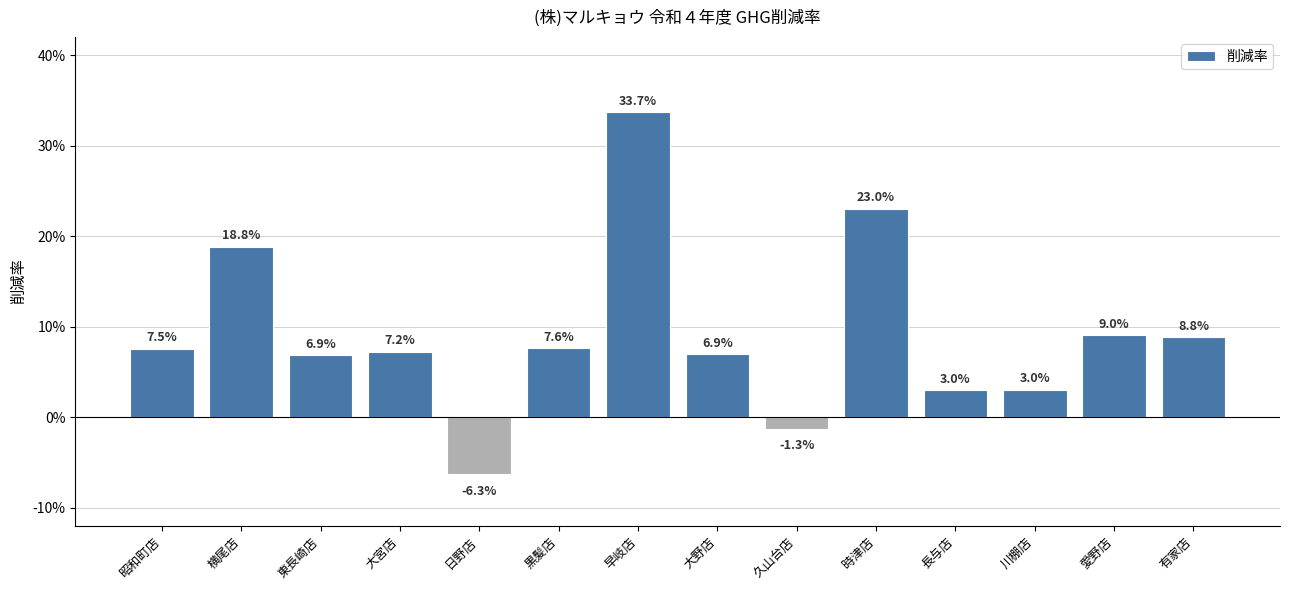

Rank the categories by value from lowest to highest.

日野店, 久山台店, 長与店, 川棚店, 東長崎店, 大野店, 大宮店, 昭和町店, 黒髪店, 有家店, 愛野店, 横尾店, 時津店, 早岐店